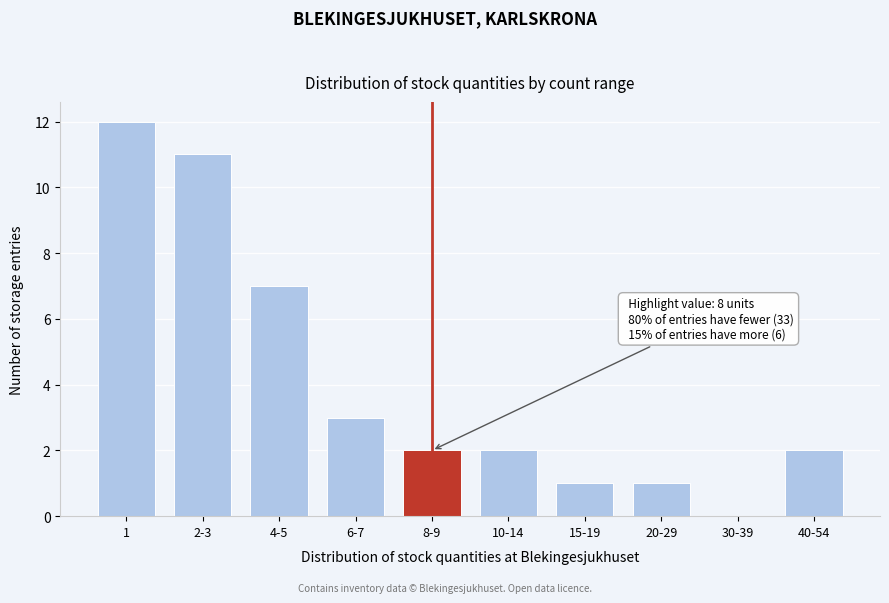

Reading left to right, what are all the values shown in this chart?

1=12	2-3=11	4-5=7	6-7=3	8-9=2	10-14=2	15-19=1	20-29=1	30-39=0	40-54=2